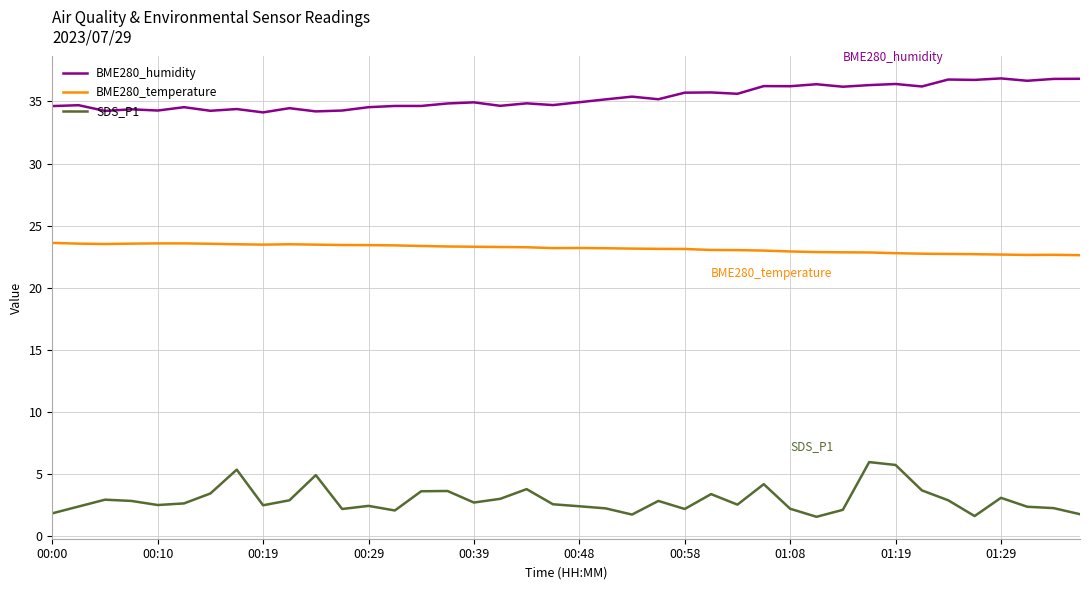

Rank the series by their average value, from lowest to highest.

SDS_P1, BME280_temperature, BME280_humidity